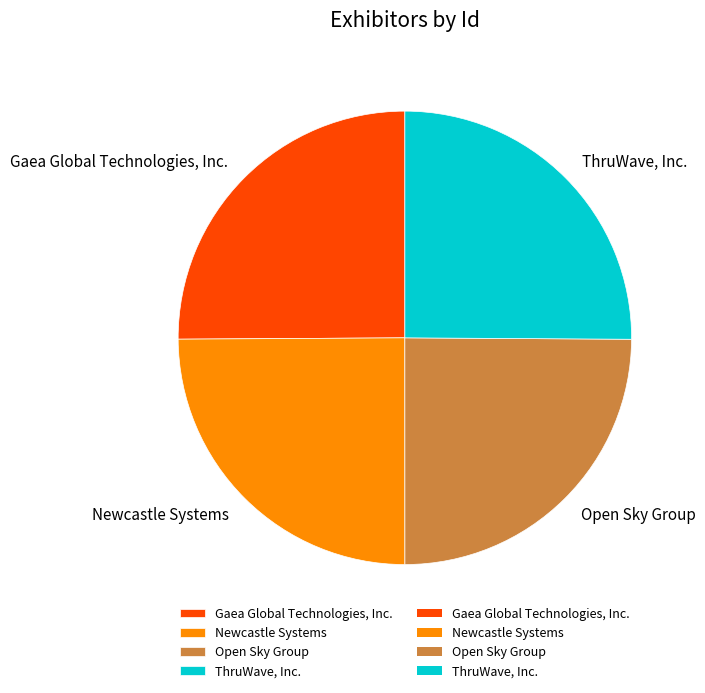

The Gaea Global Technologies, Inc. slice represents 34% of the pie. True or false?

False